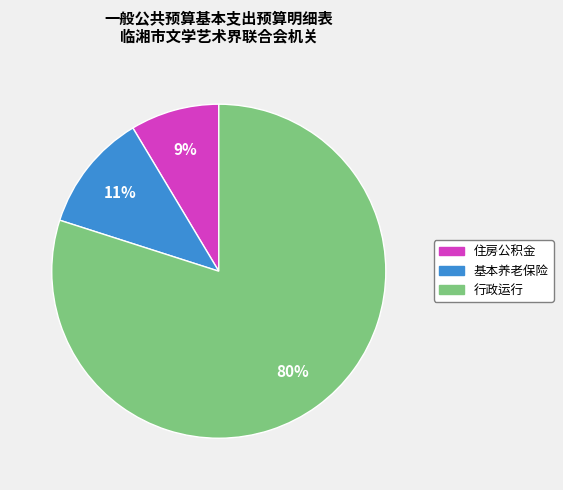

To the nearest percent, what is the difference between the largest and smallest slice percentages?

71%